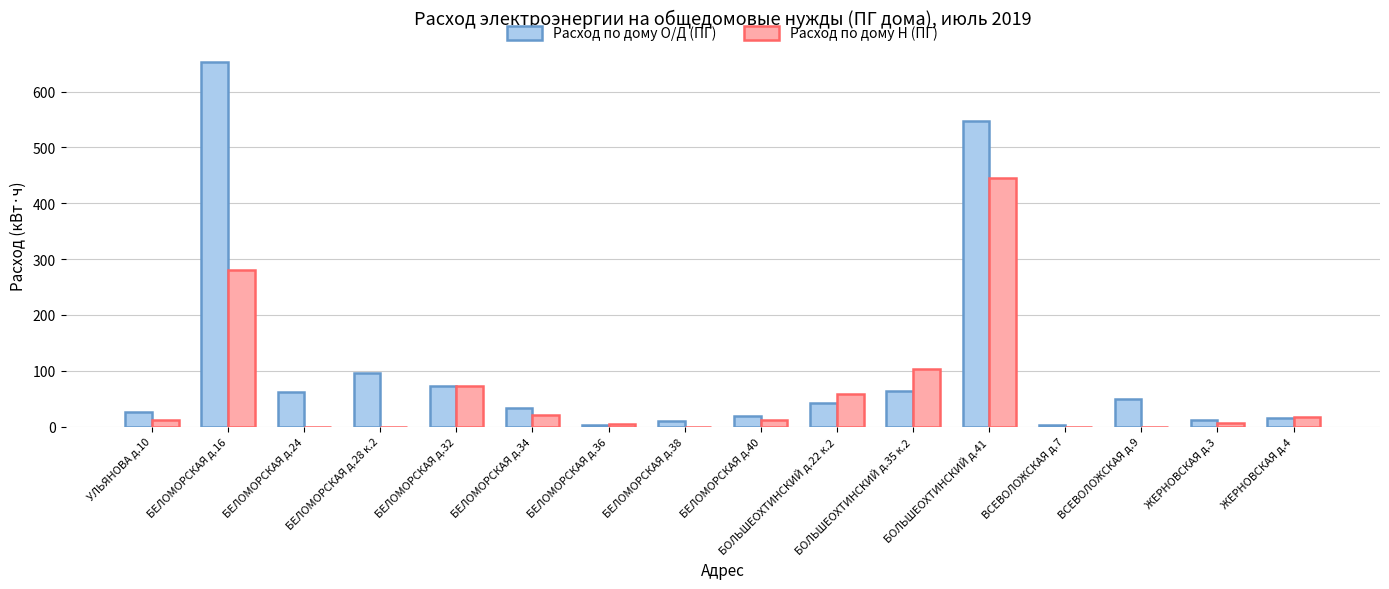

What is the difference between the Расход по дому Н (ПГ) values at ЖЕРНОВСКАЯ д.4 and БЕЛОМОРСКАЯ д.16?

263